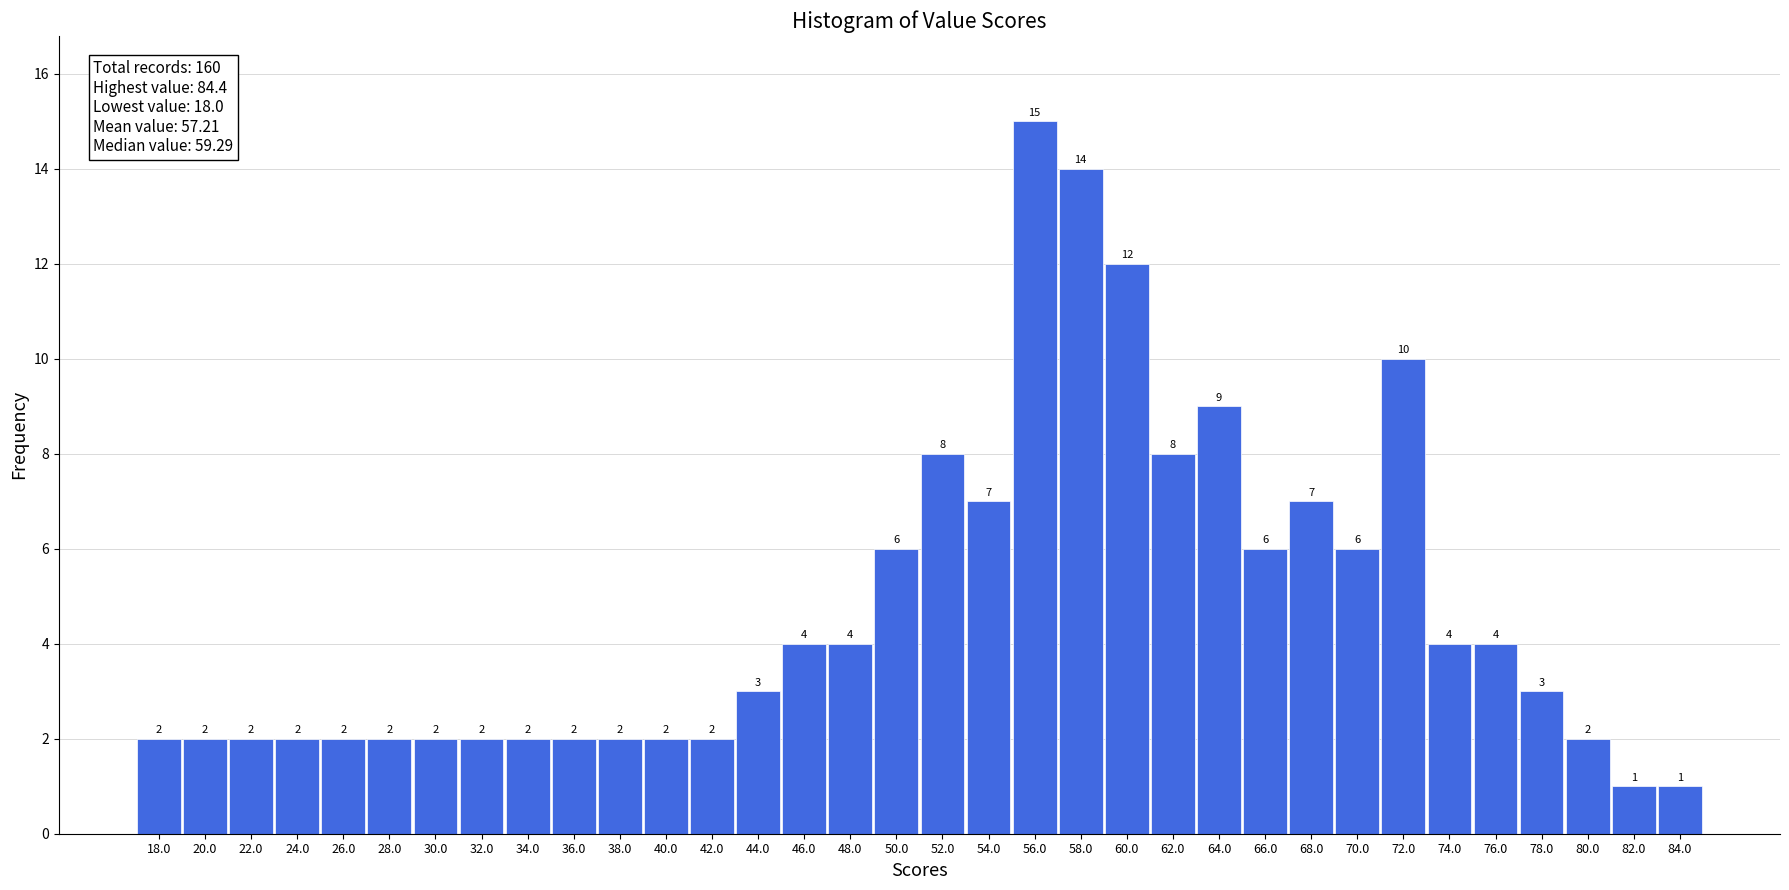

Reading left to right, extract all data points from this chart.

18.0=2	20.0=2	22.0=2	24.0=2	26.0=2	28.0=2	30.0=2	32.0=2	34.0=2	36.0=2	38.0=2	40.0=2	42.0=2	44.0=3	46.0=4	48.0=4	50.0=6	52.0=8	54.0=7	56.0=15	58.0=14	60.0=12	62.0=8	64.0=9	66.0=6	68.0=7	70.0=6	72.0=10	74.0=4	76.0=4	78.0=3	80.0=2	82.0=1	84.0=1